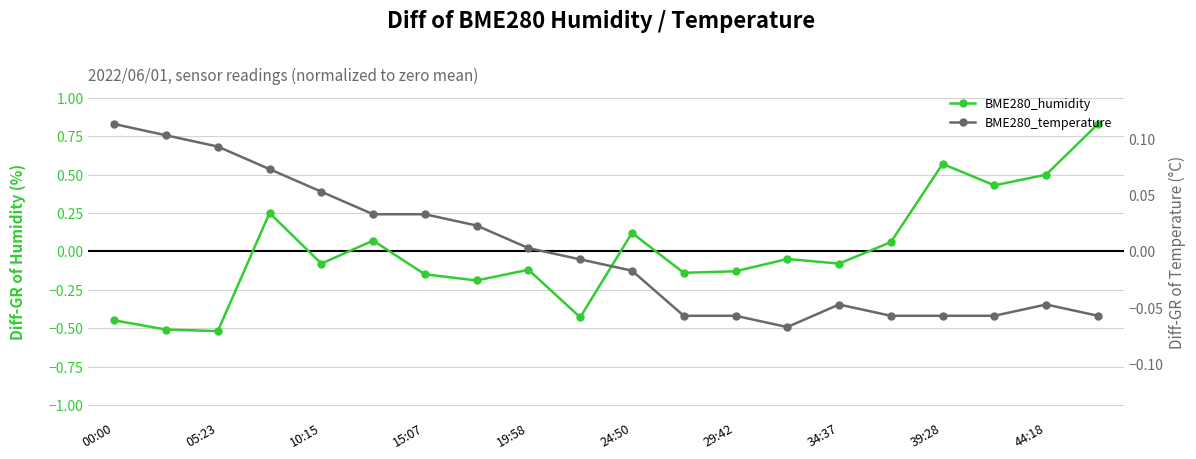

What is the maximum value for BME280_temperature?

0.1